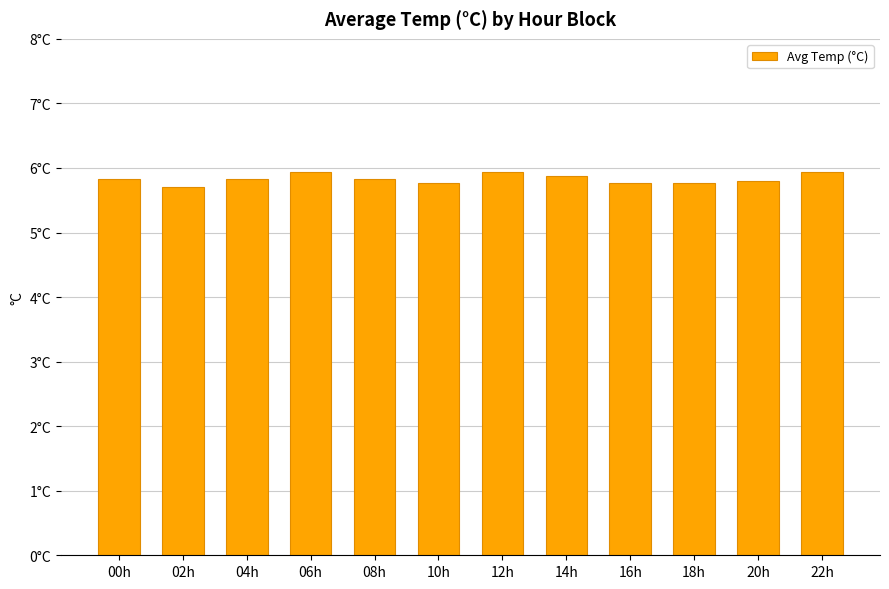

Reading right to left, list all the values displayed in this chart.

22h=5.9	20h=5.8	18h=5.8	16h=5.8	14h=5.9	12h=5.9	10h=5.8	08h=5.8	06h=5.9	04h=5.8	02h=5.7	00h=5.8